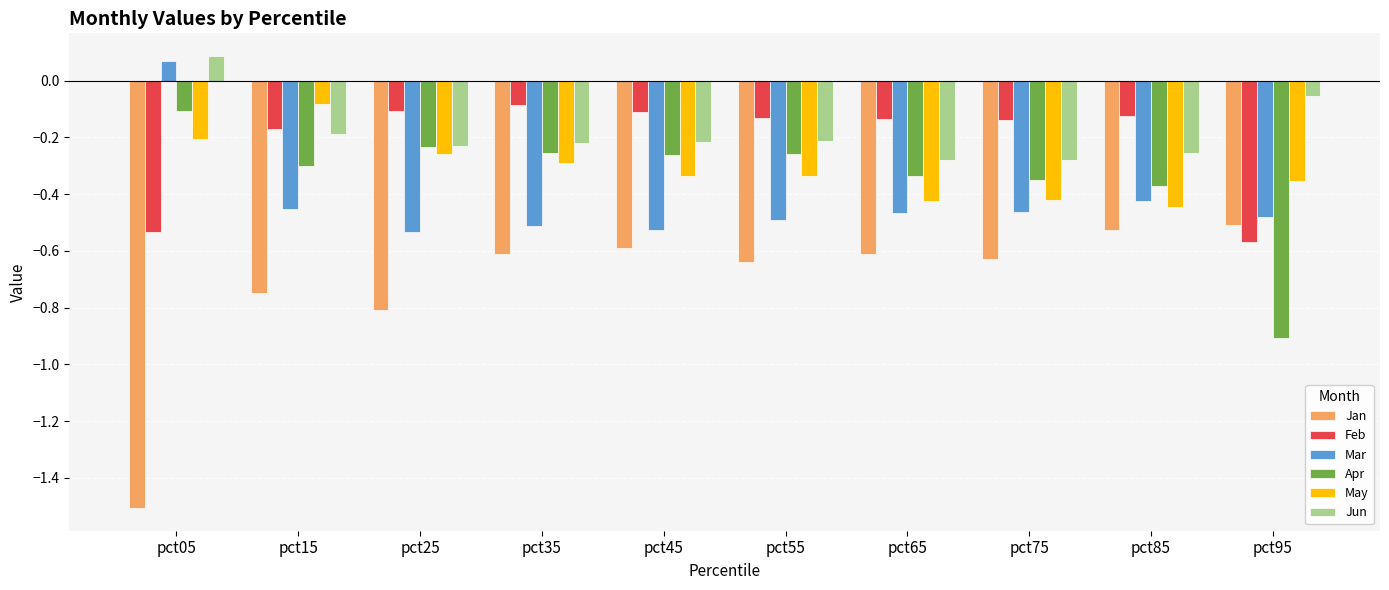

Which category has the highest value across all series?

pct05